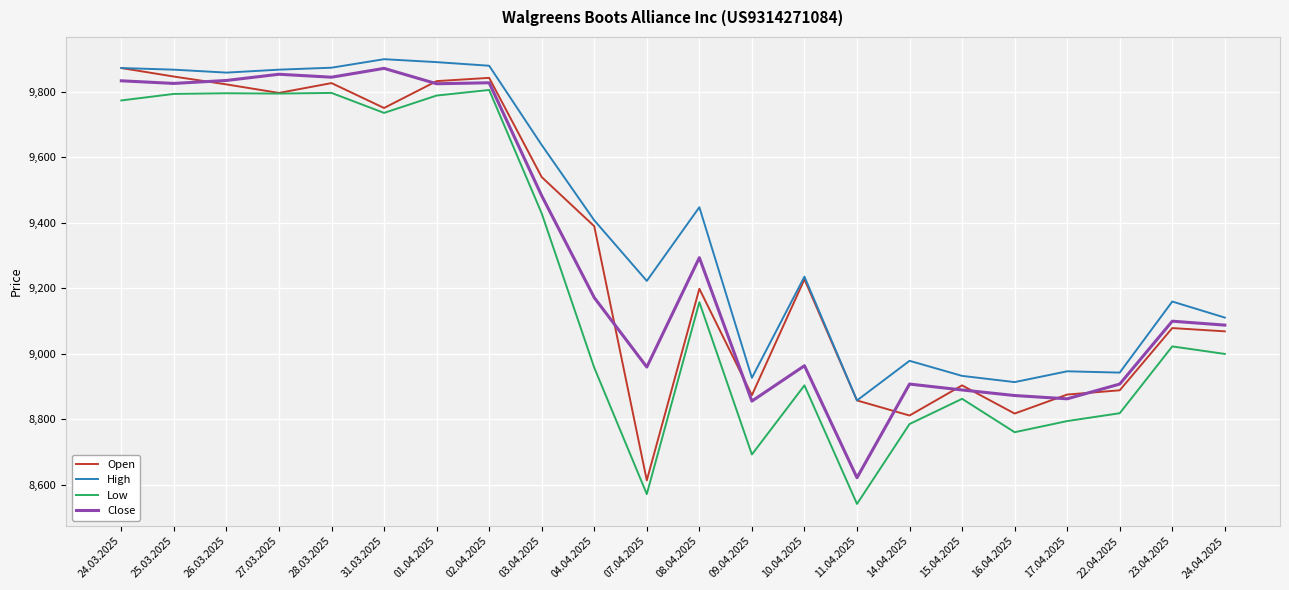

Which series has the largest total across all categories?

High